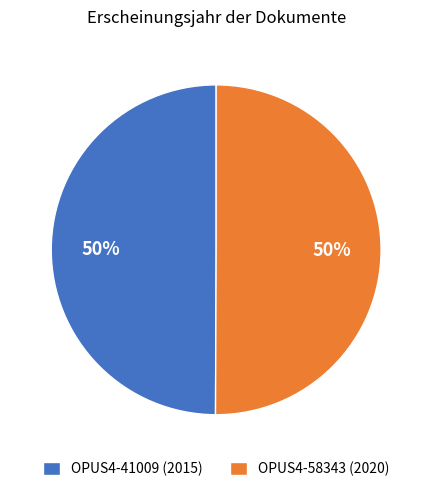

Combined, do OPUS4-41009 (2015) and OPUS4-58343 (2020) account for over 50%?

Yes